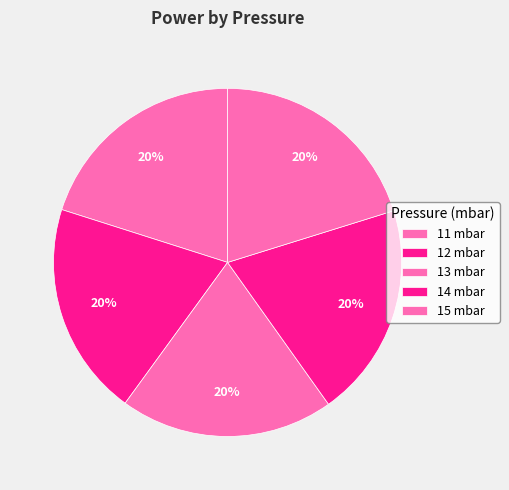

Count the number of slices in the pie.

5